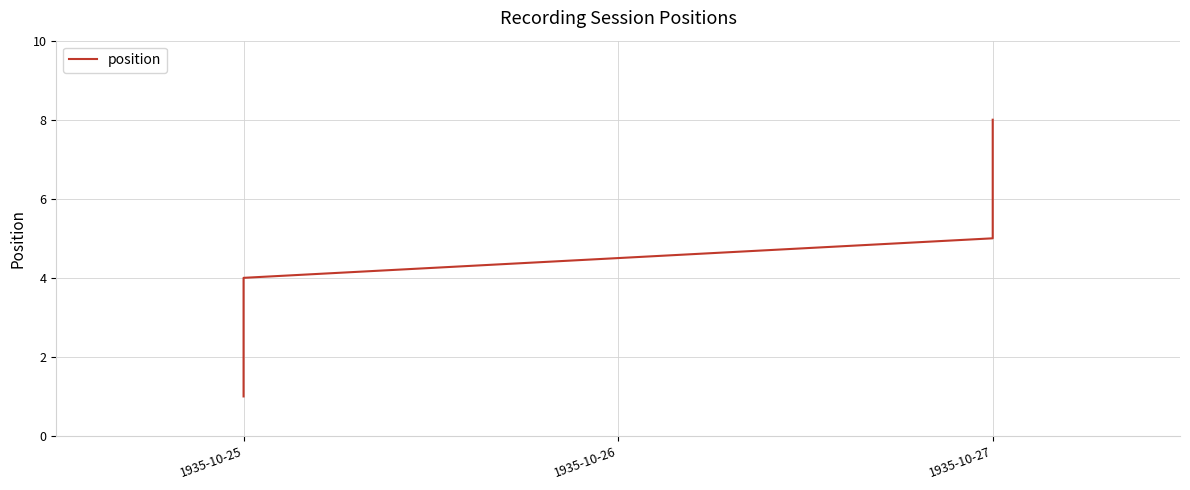

What is the sum of the values at 4 and 7?

13